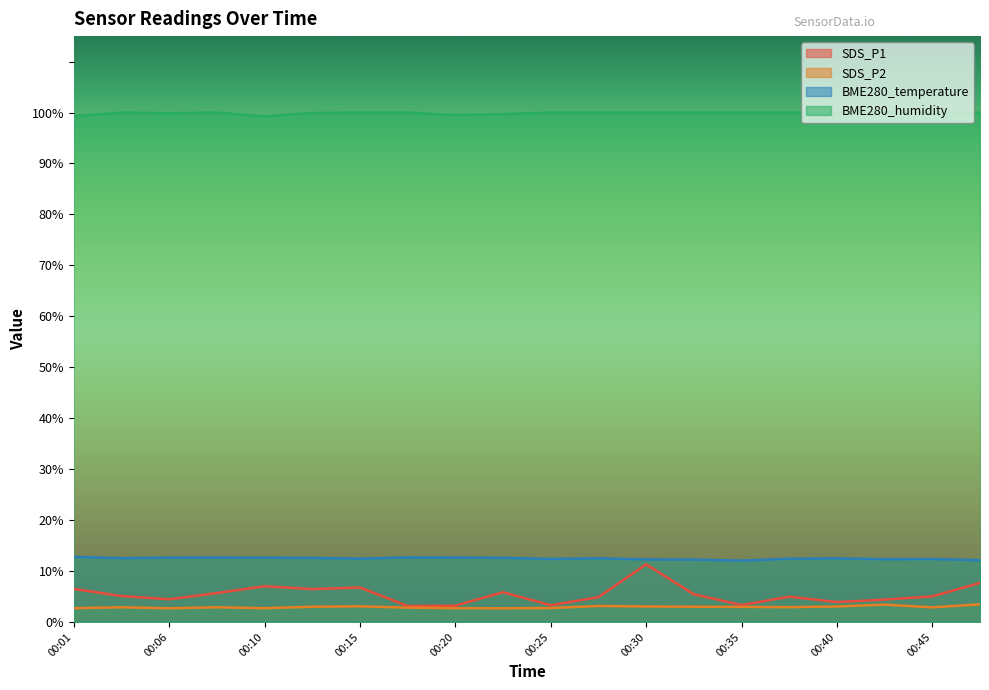

What is the value of the BME280_temperature point at the 5th from the left?

12.6